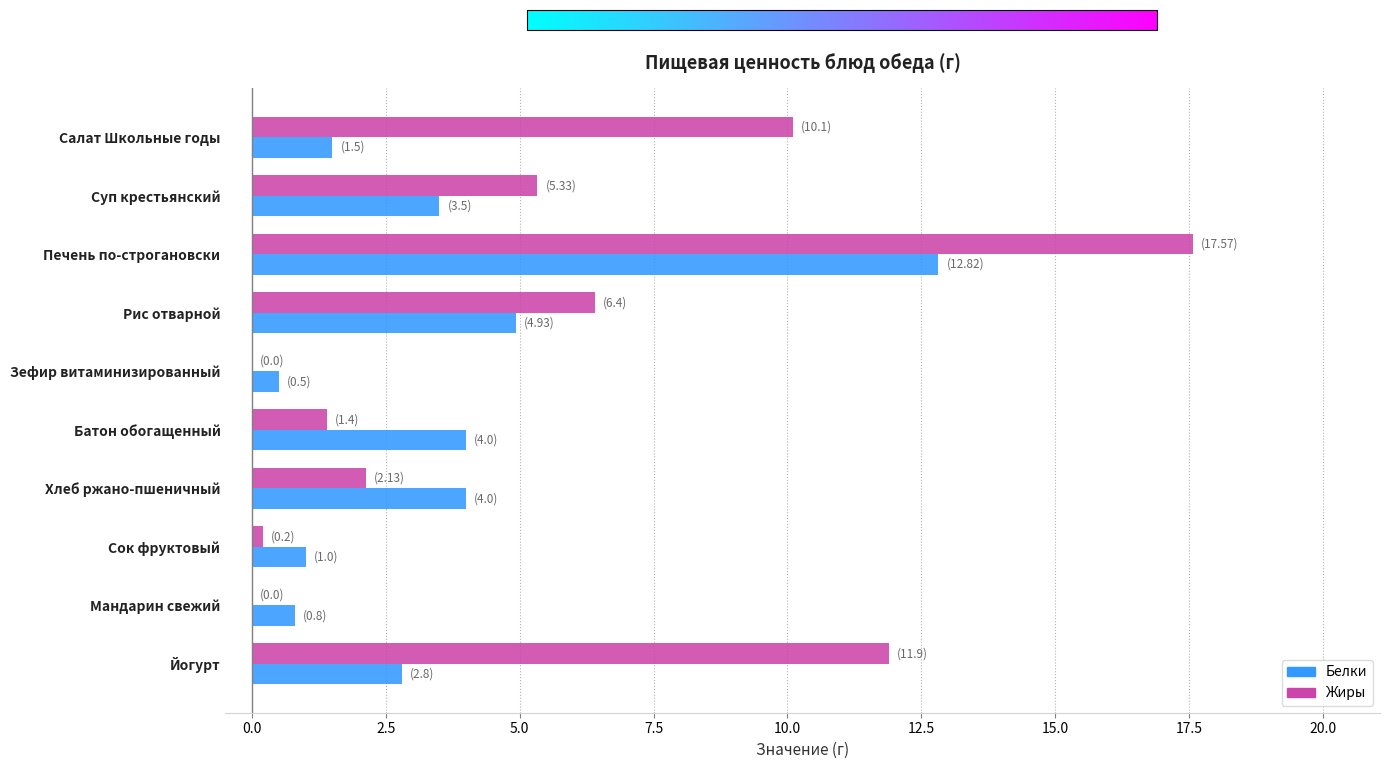

What is the sum of the Жиры values at Печень по-строгановски and Хлеб ржано-пшеничный?

19.7